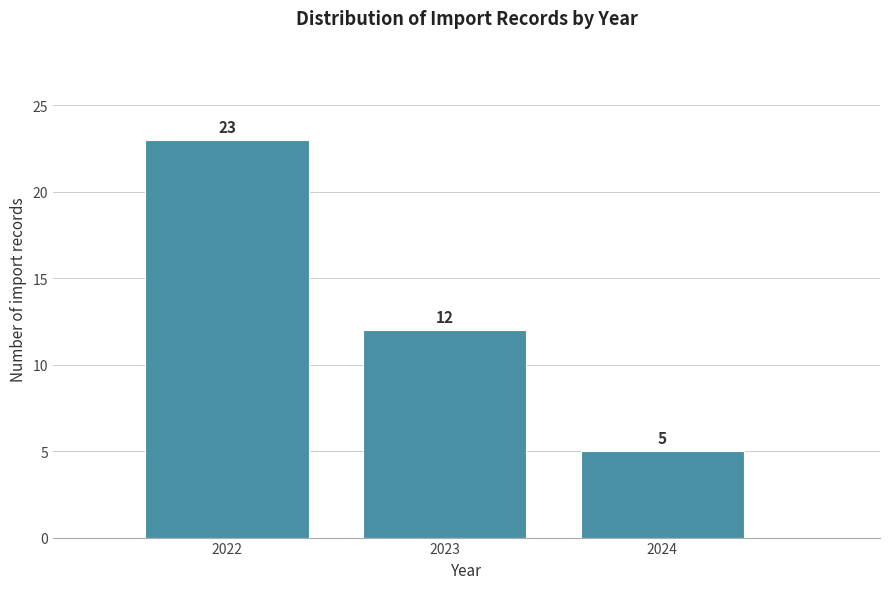

Reading right to left, extract all data points from this chart.

5	12	23